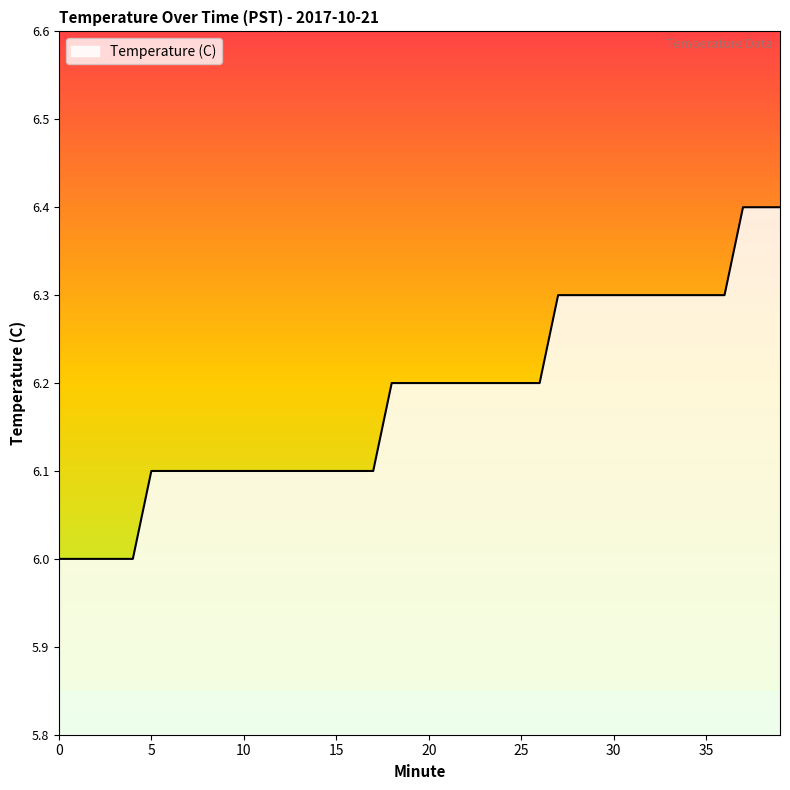

What is the minimum value shown in the chart?

6.0